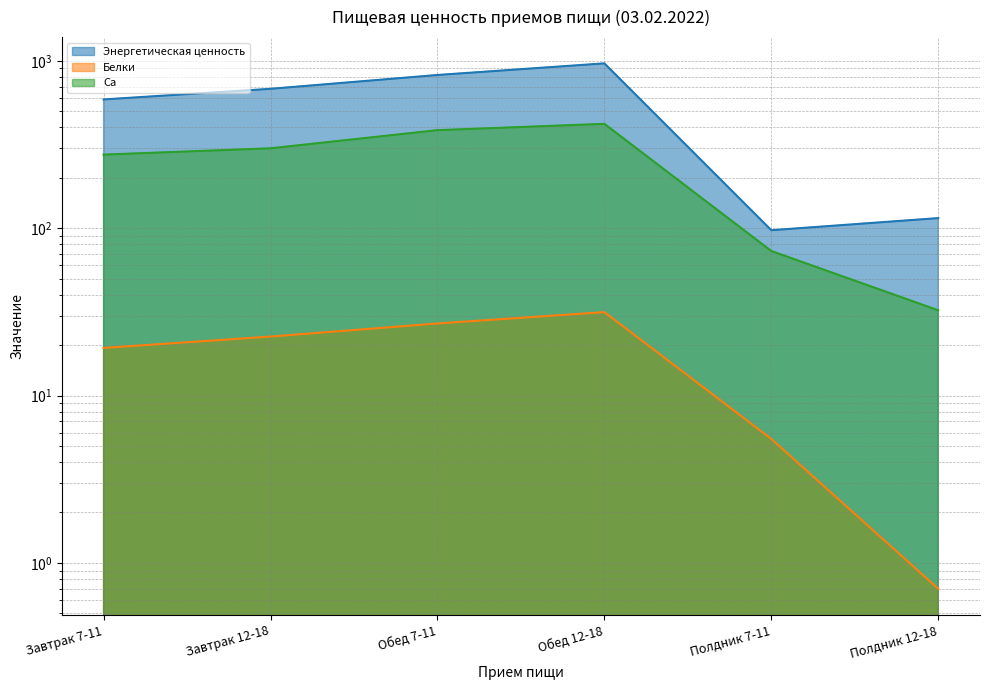

Where is Белки nearest to the value 16?

Завтрак 7-11